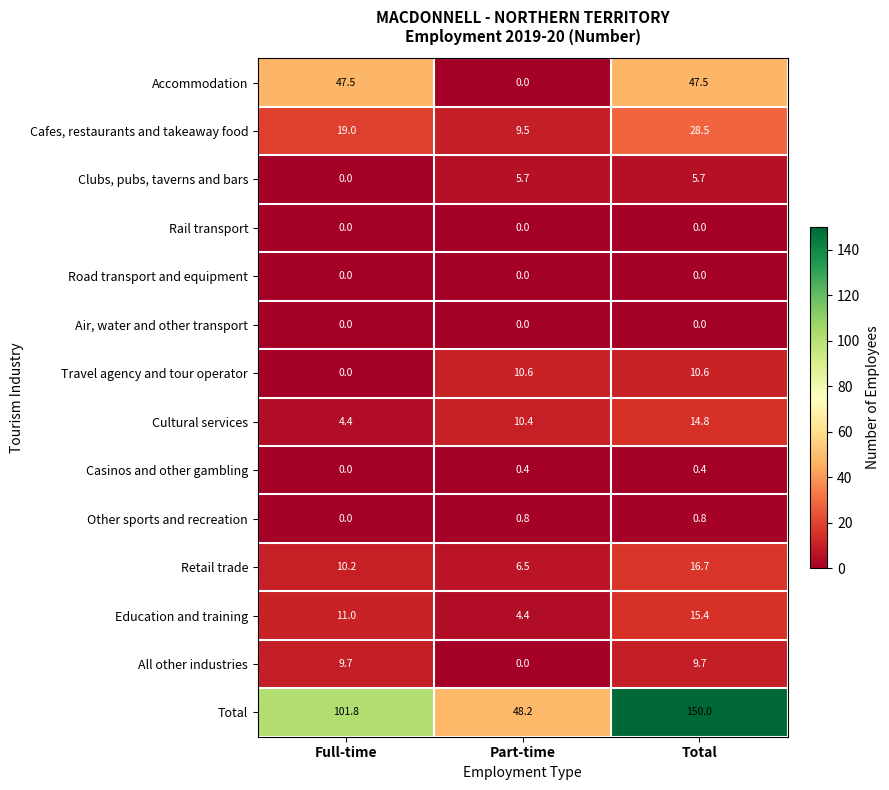

Which series changed the most between Part-time and Total?

Total